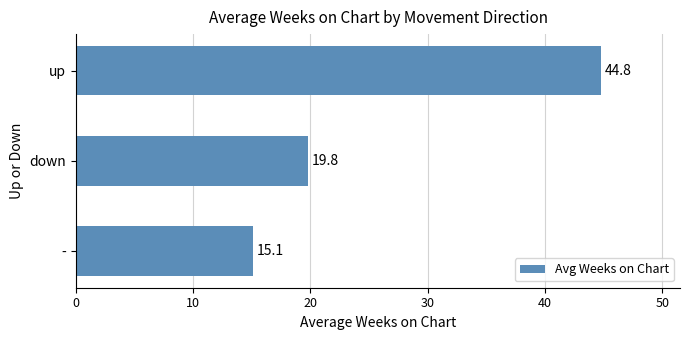

How many data points does each series have?

3